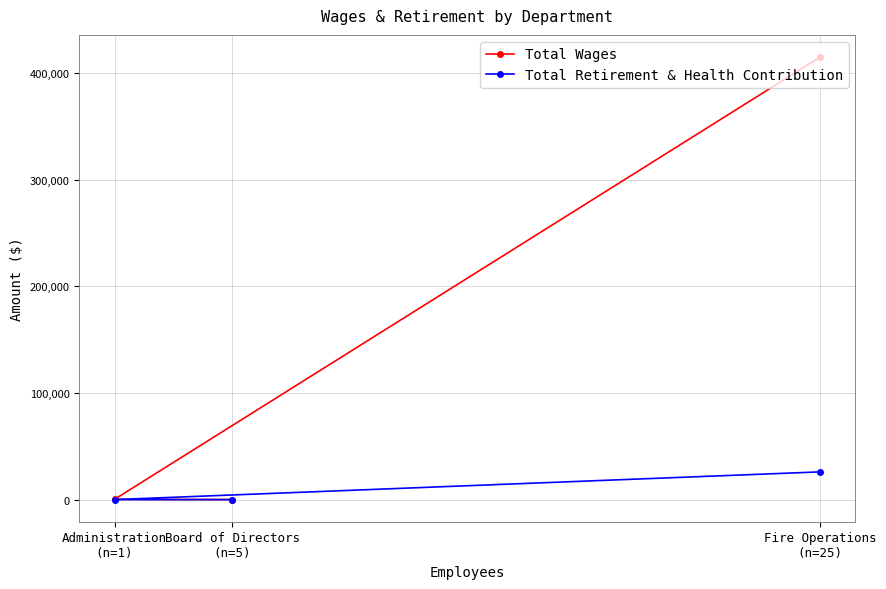

How many lines are shown in the chart?

2